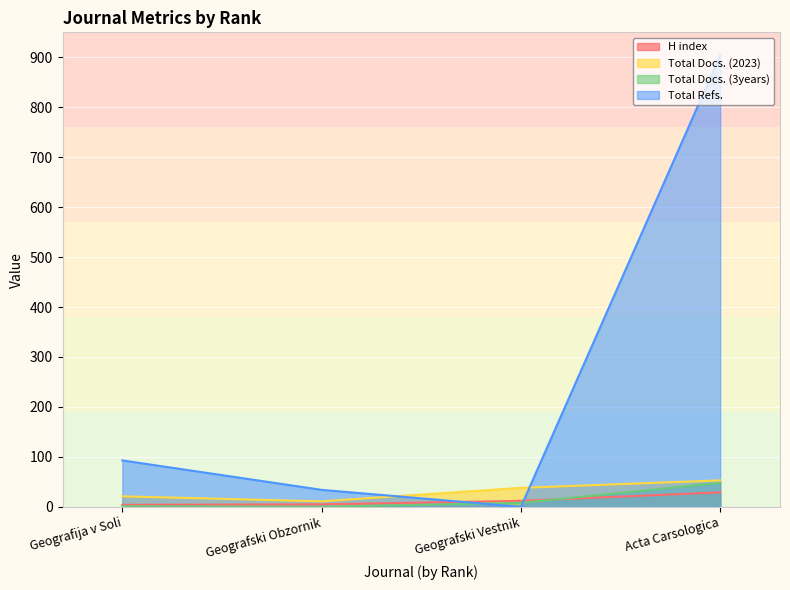

At how many categories does at least one series exceed 155?

1